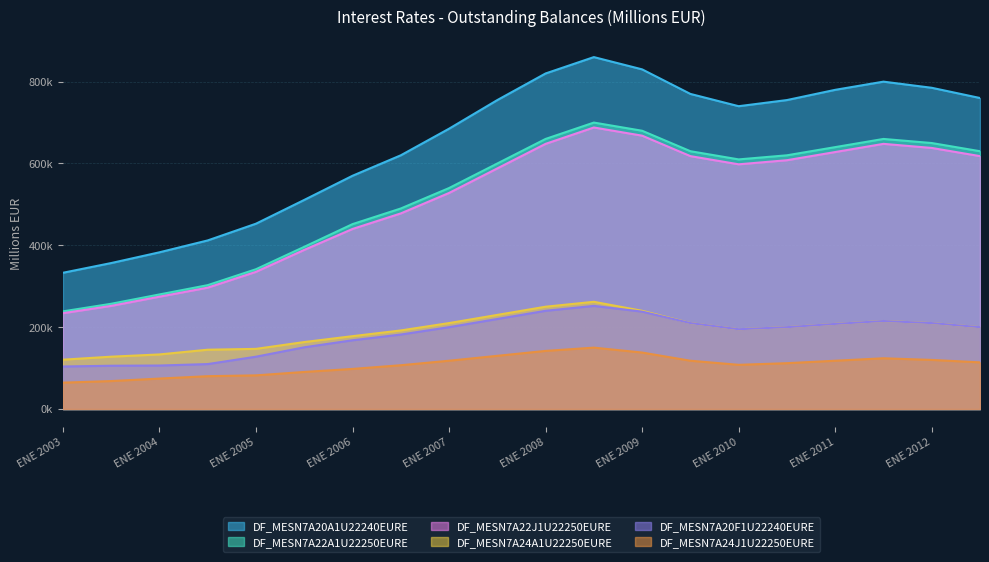

Is the value of DF_MESN7A24J1U22250EURE at ENE 2007 greater than the value of DF_MESN7A24A1U22250EURE at ENE 2012?

No